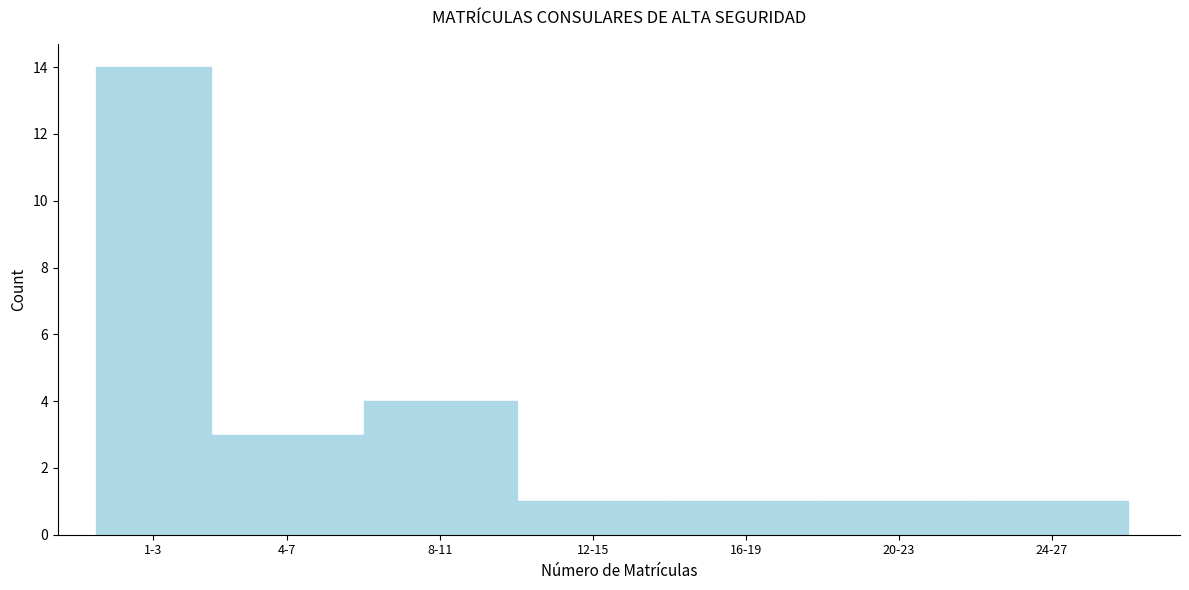

Reading left to right, extract all data points from this chart.

1-3=14	4-7=3	8-11=4	12-15=1	16-19=1	20-23=1	24-27=1